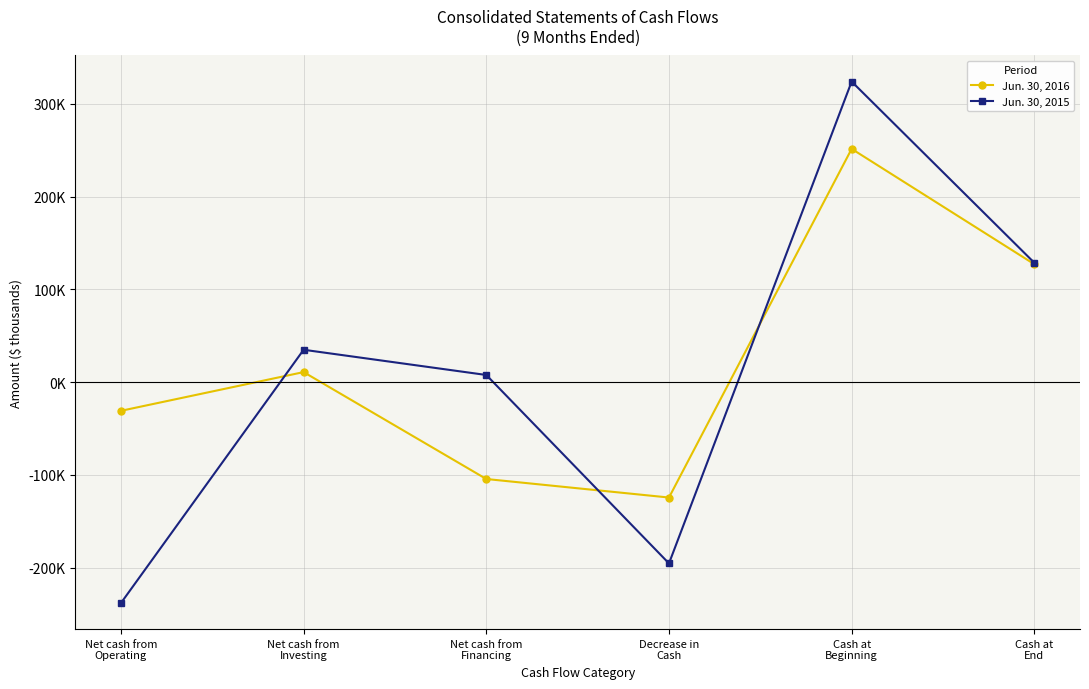

How many intersections are there between Jun. 30, 2016 and Jun. 30, 2015?

3